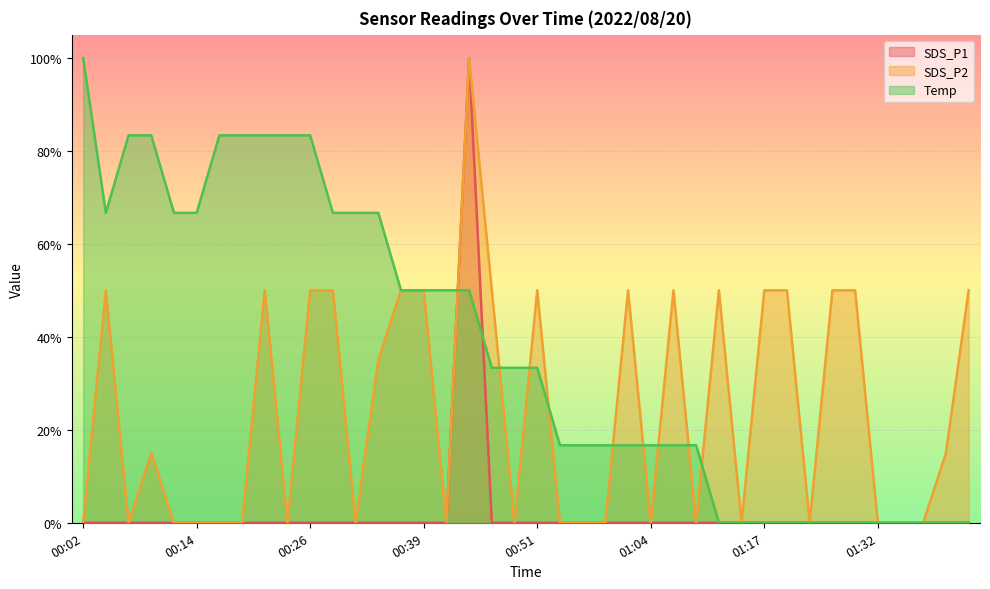

True or false: SDS_P2 has a value of 0.0 at 00:24.

True